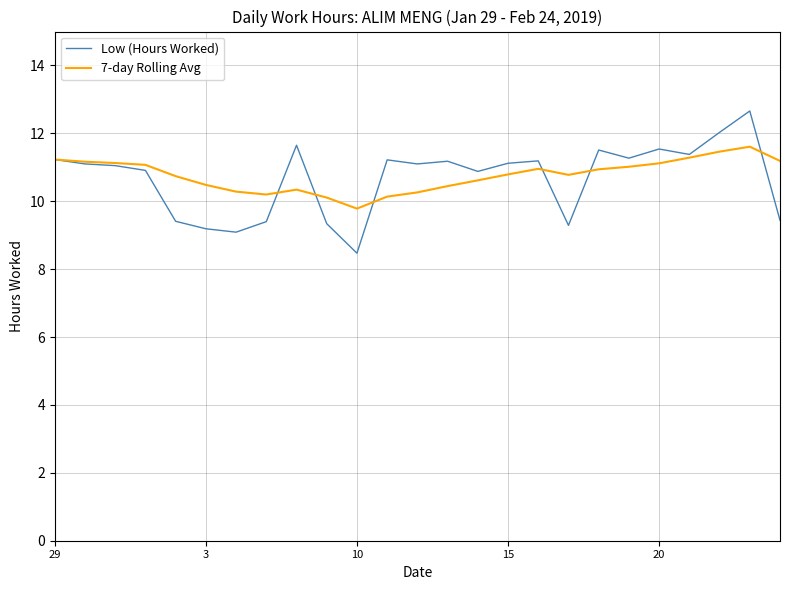

What is the average value of the Low (Hours Worked) series?

10.7